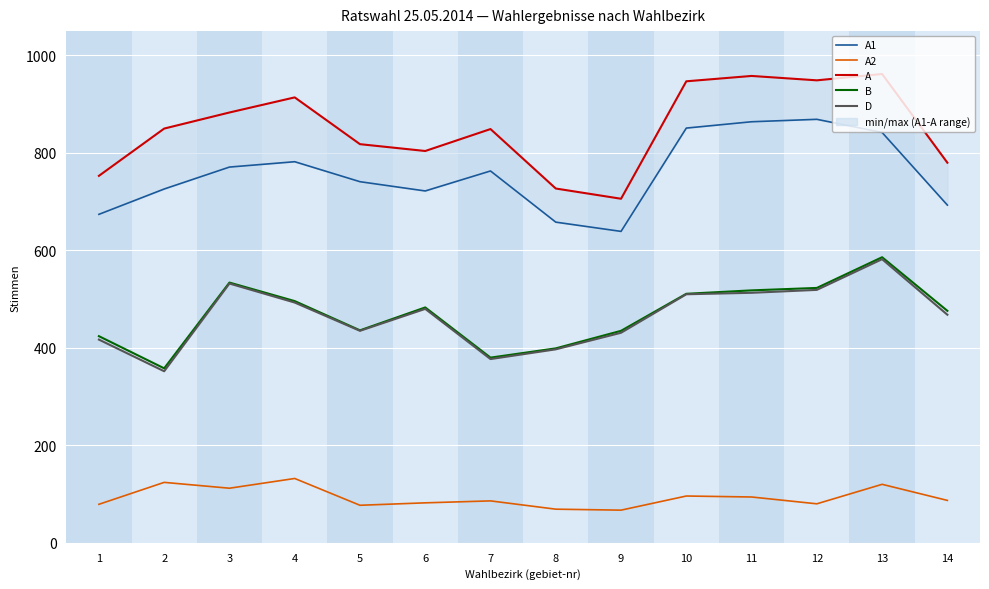

The value of B at 9 is 435. True or false?

True